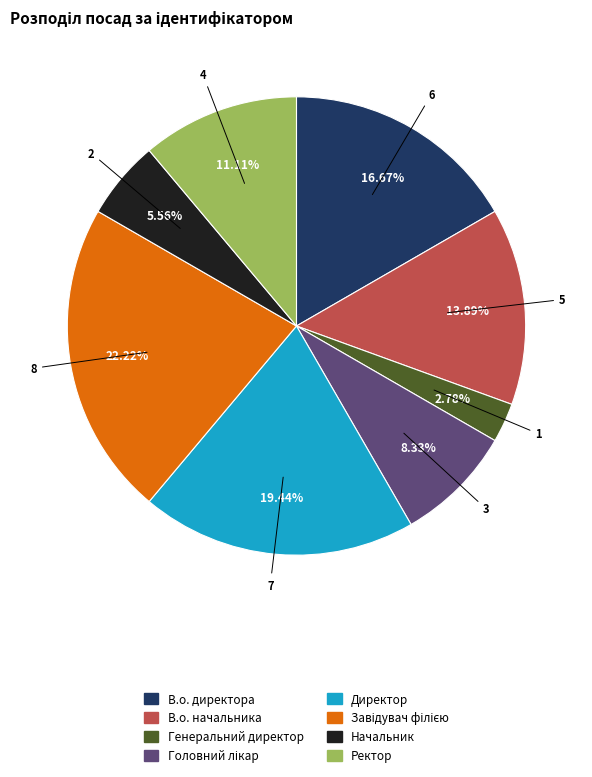

Is В.о. директора the majority of the pie?

No